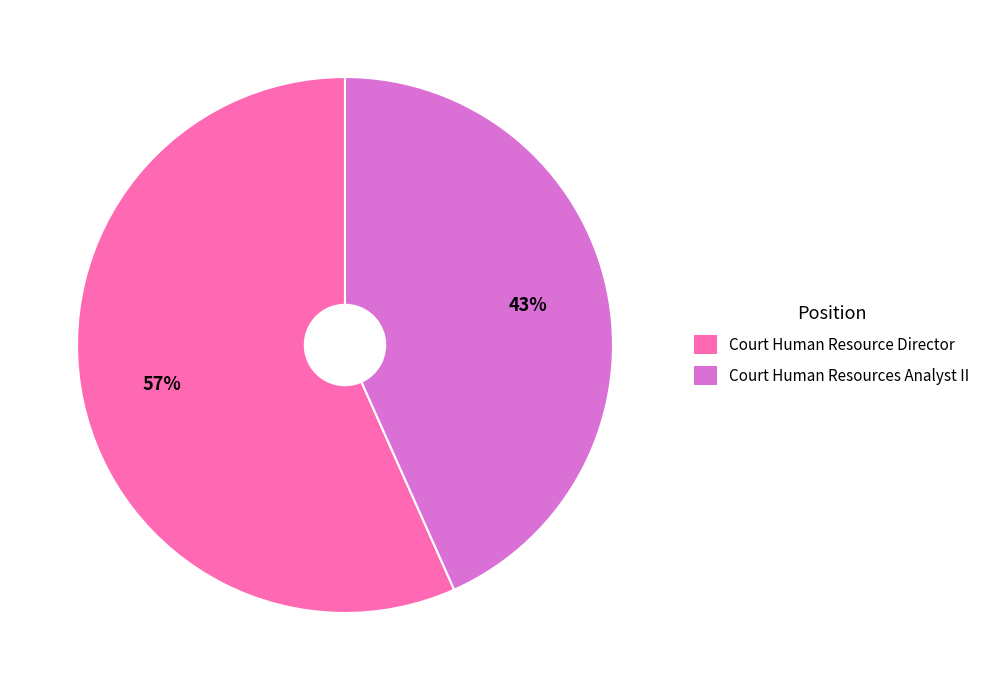

Rank the categories by value from lowest to highest.

Court Human Resources Analyst II, Court Human Resource Director